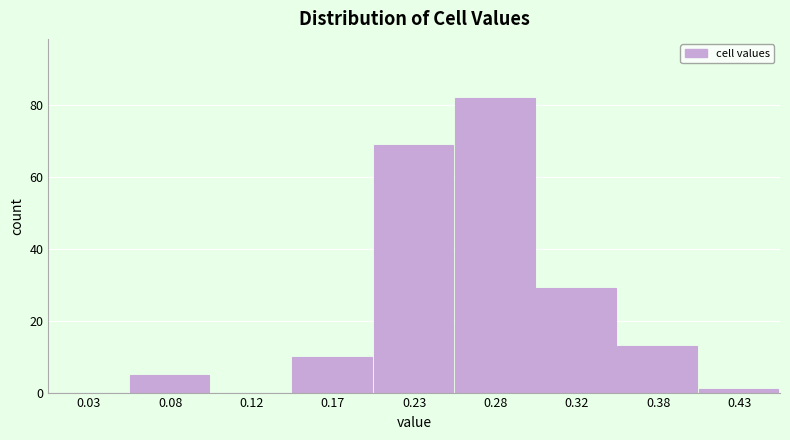

Reading left to right, transcribe all the data shown in this chart.

0.03=0	0.08=5	0.12=0	0.17=10	0.23=69	0.28=82	0.32=29	0.38=13	0.43=1